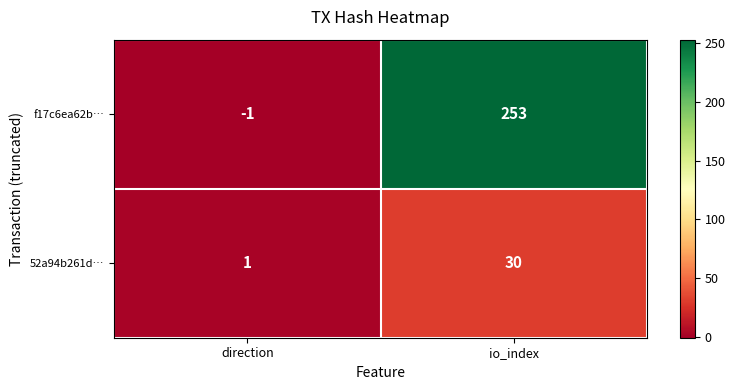

What is the minimum value shown in the chart?

-1